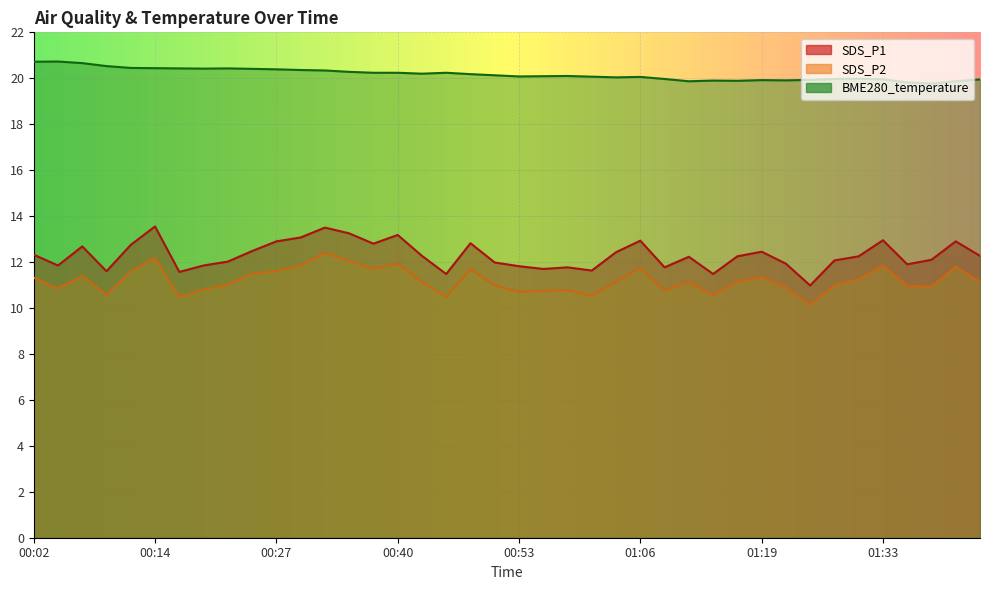

What is the label of the 32nd point from the right?

00:22